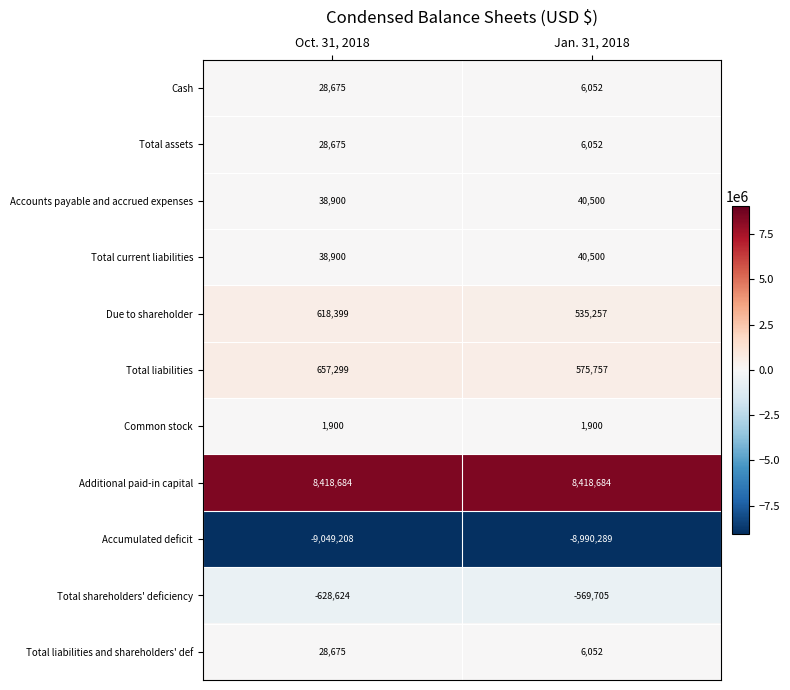

How many categories are shown in the chart?

2